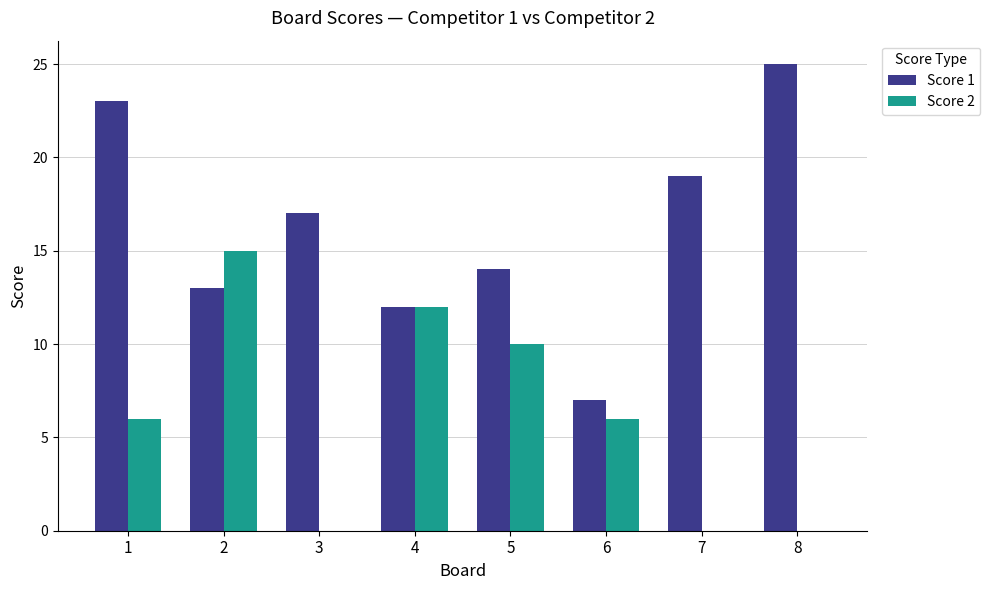

Reading left to right, transcribe all the data shown in this chart.

Score 1: 1=23	2=13	3=17	4=12	5=14	6=7	7=19	8=25
Score 2: 1=6	2=15	3=0	4=12	5=10	6=6	7=0	8=0